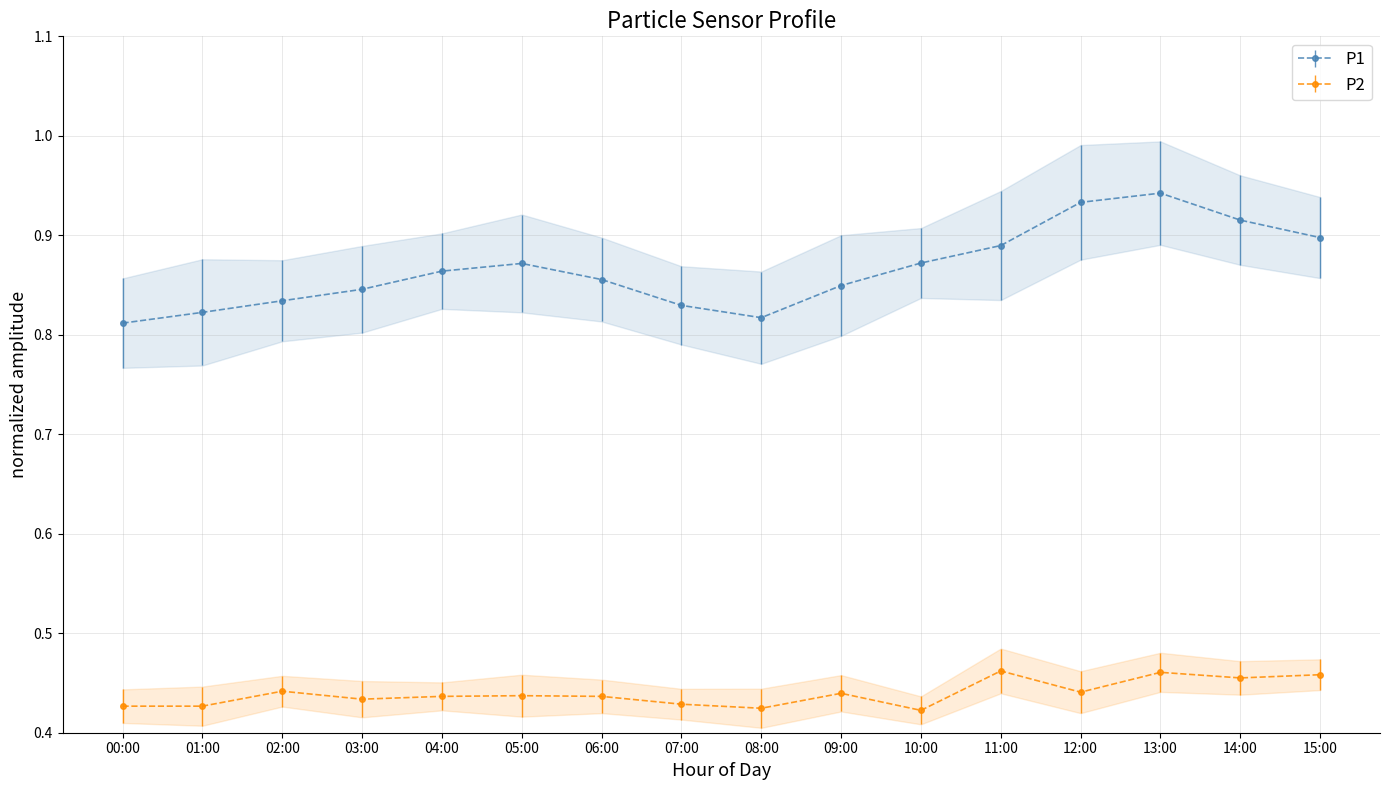

True or false: P1 and P2 cross at least once.

False